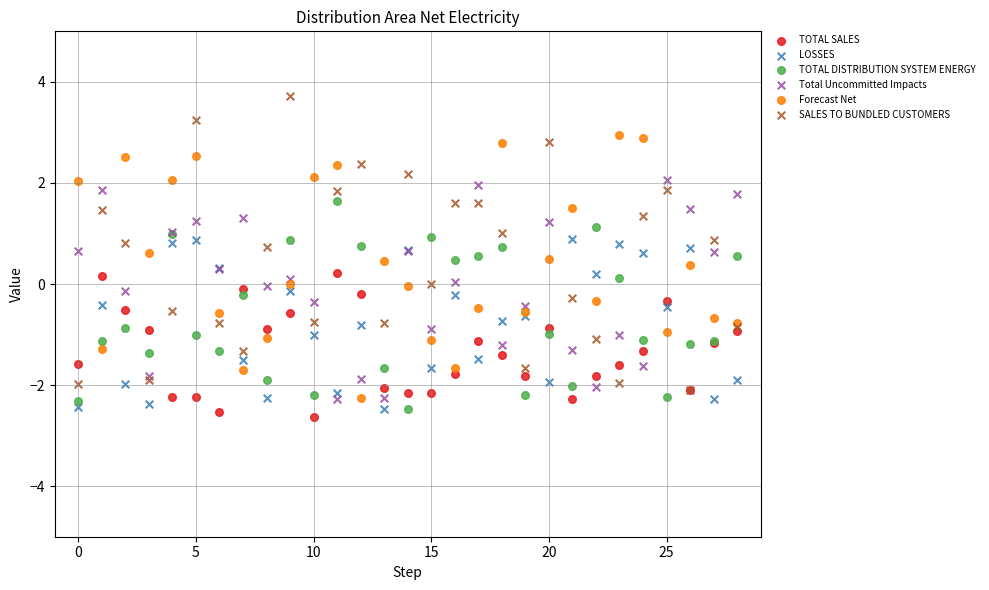

What are all the series names shown in the legend?

TOTAL SALES, LOSSES, TOTAL DISTRIBUTION SYSTEM ENERGY, Total Uncommitted Impacts, Forecast Net, SALES TO BUNDLED CUSTOMERS